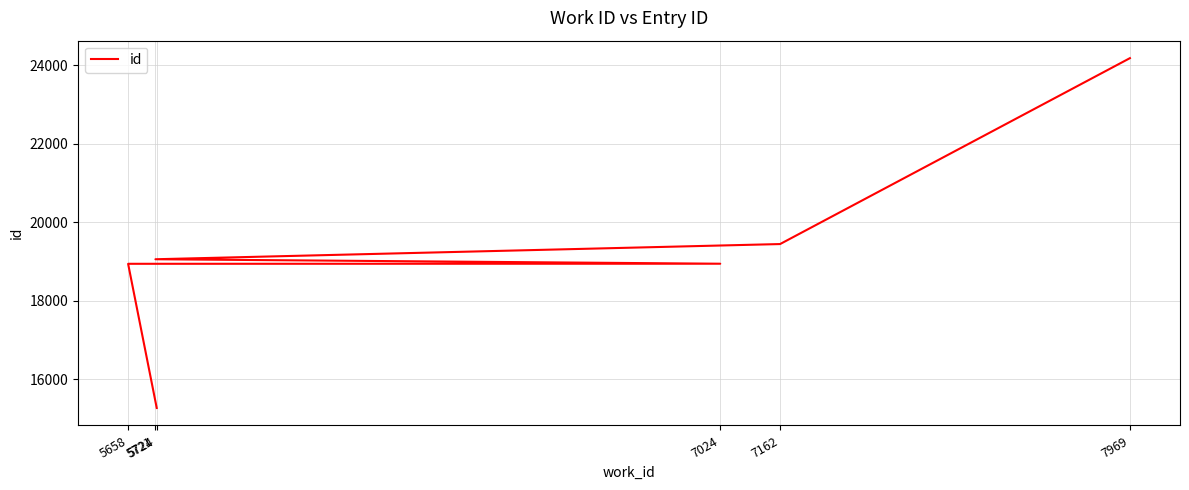

Is it true that the value at 5721 is 32073?

False